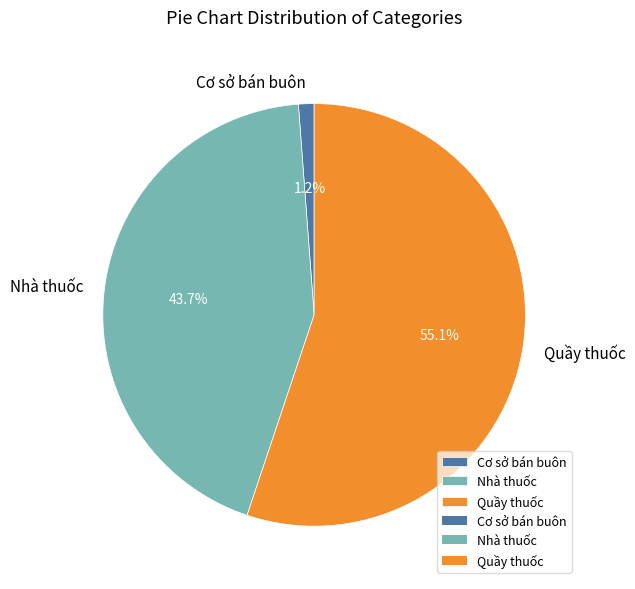

True or false: Quầy thuốc accounts for 55% of the total.

True